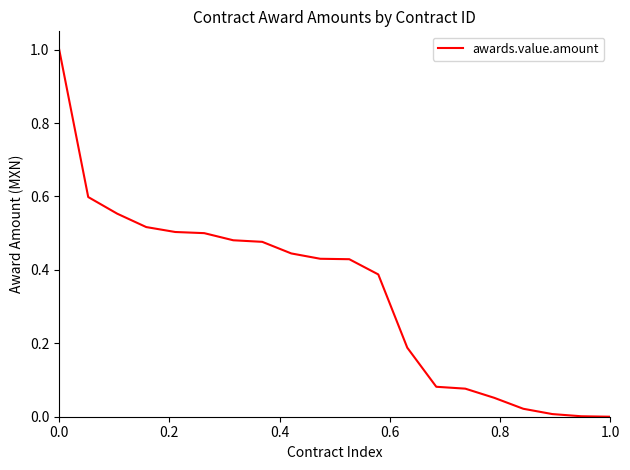

What is the difference between the maximum and minimum values?

1.0